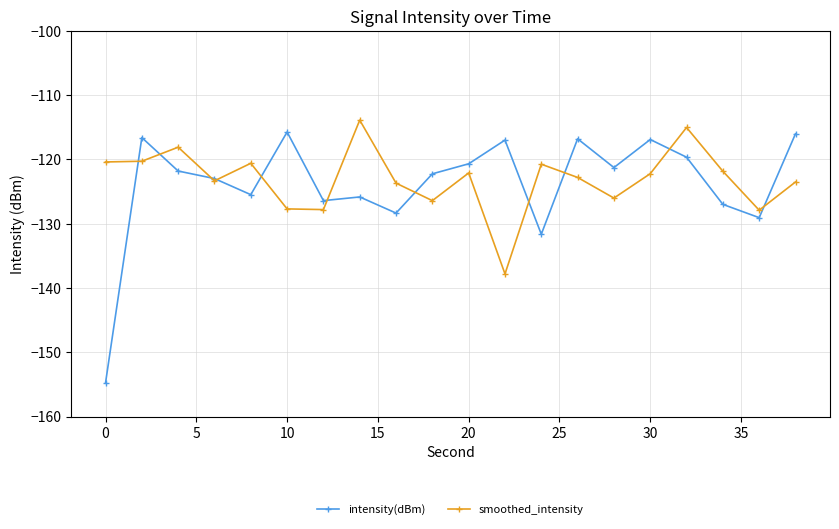

What is the lowest value of the smoothed_intensity series?

-137.8